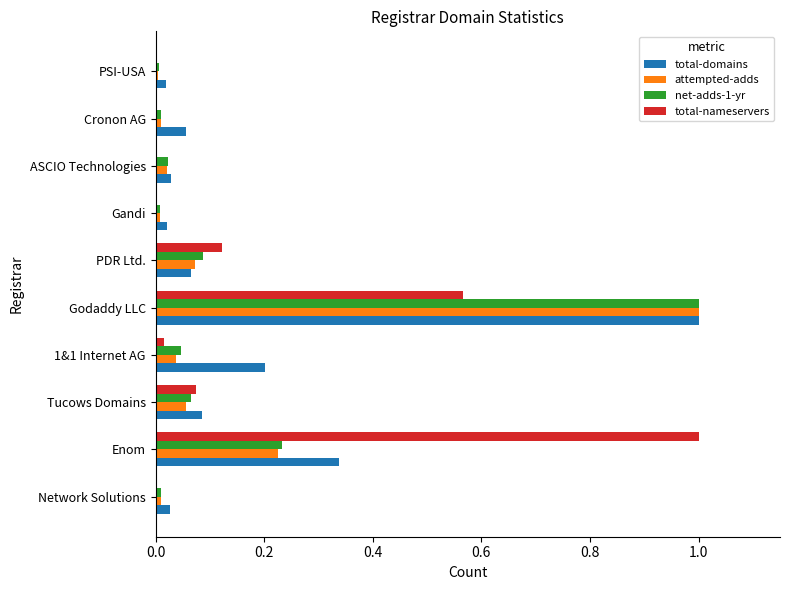

Is it true that attempted-adds equals 0.3 at Enom?

False